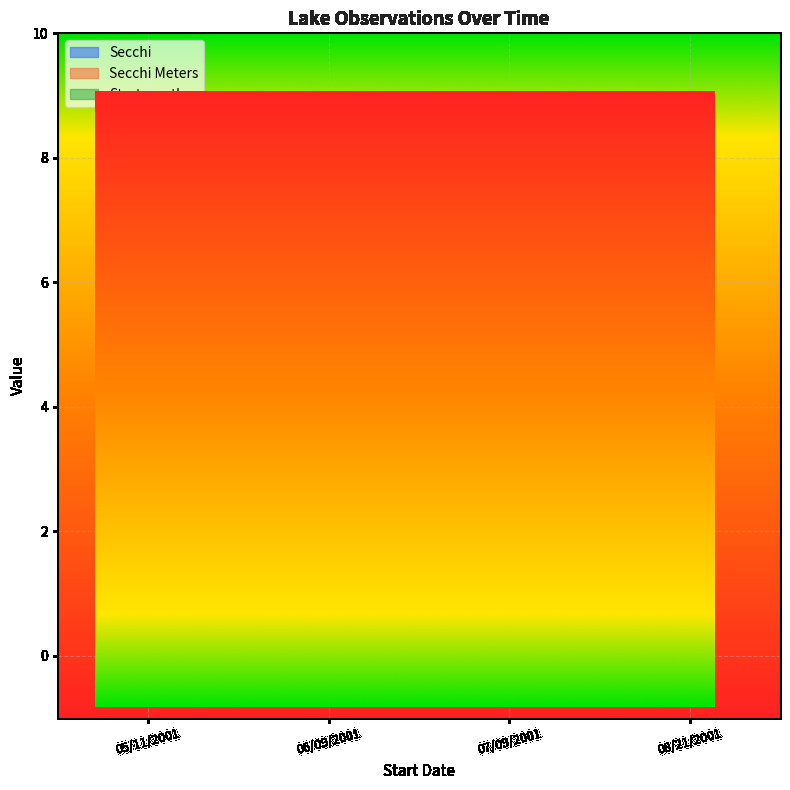

What is the sum of all Startmonth values?

26.0